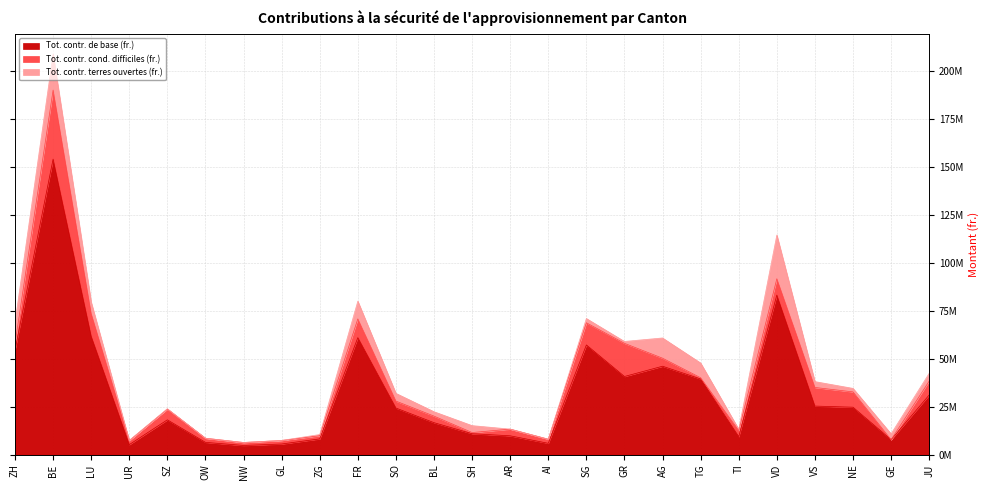

How many interior local valleys does the Tot. contr. de base (fr.) series have?

6